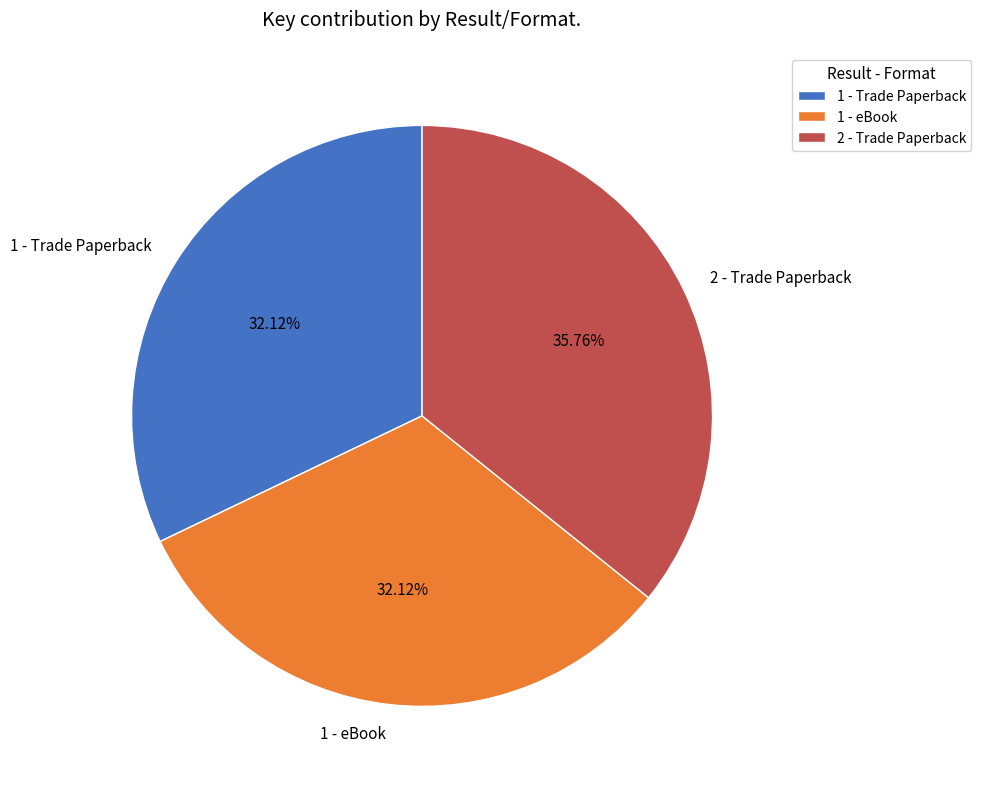

Is 1 - Trade Paperback the majority of the pie?

No